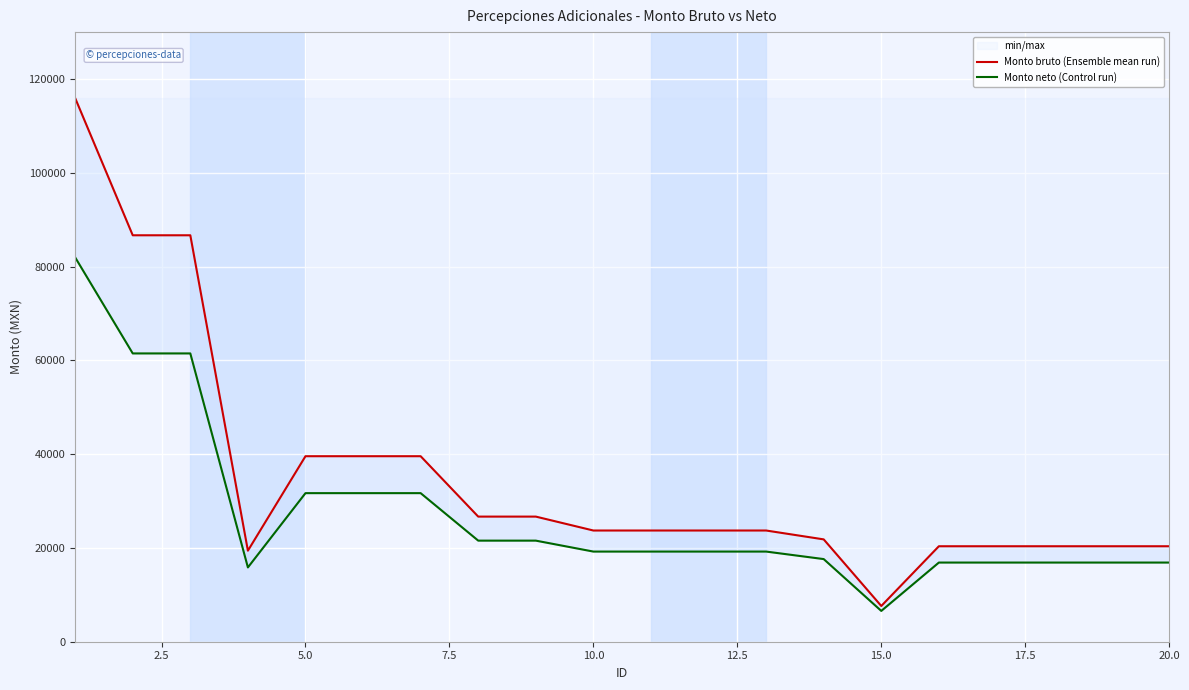

Rank the series at 2.5 from highest to lowest value.

Monto bruto (Ensemble mean run), Monto neto (Control run)